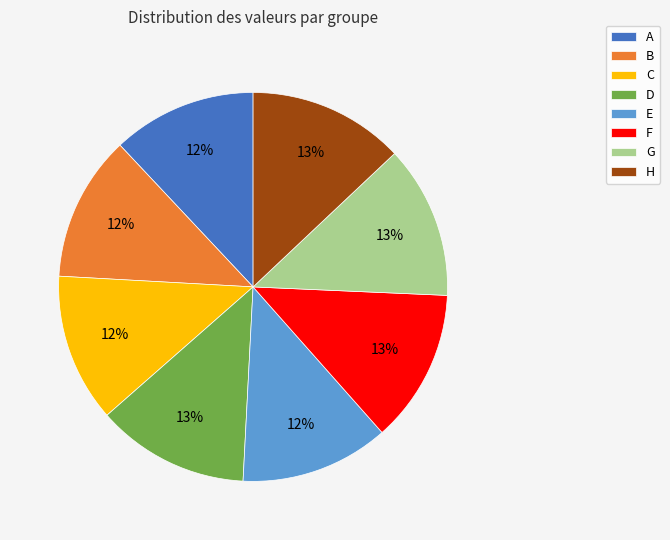

Does any single category account for the majority?

No